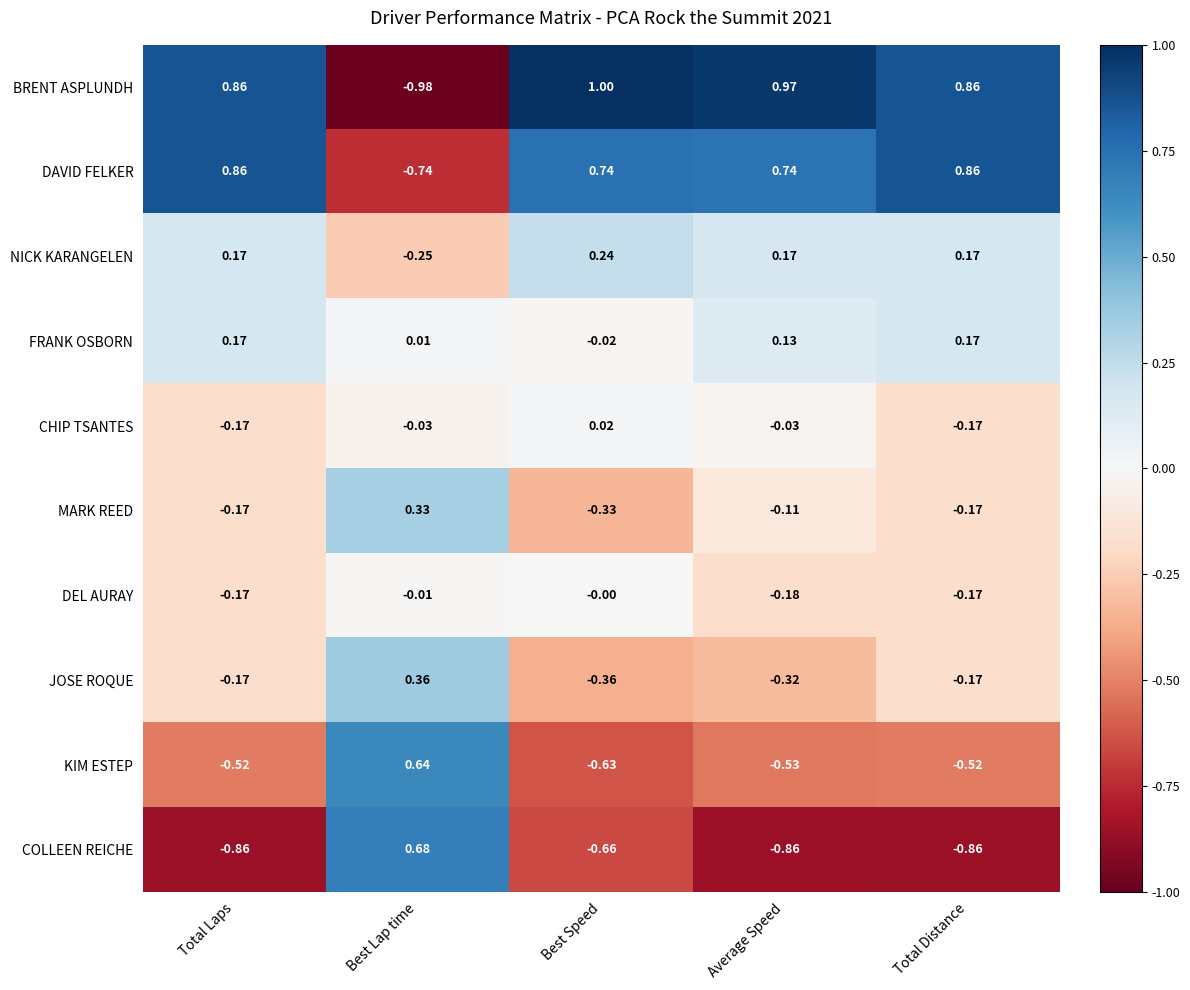

List the series in order of their peak value, highest first.

BRENT ASPLUNDH, DAVID FELKER, COLLEEN REICHE, KIM ESTEP, JOSE ROQUE, MARK REED, NICK KARANGELEN, FRANK OSBORN, CHIP TSANTES, DEL AURAY